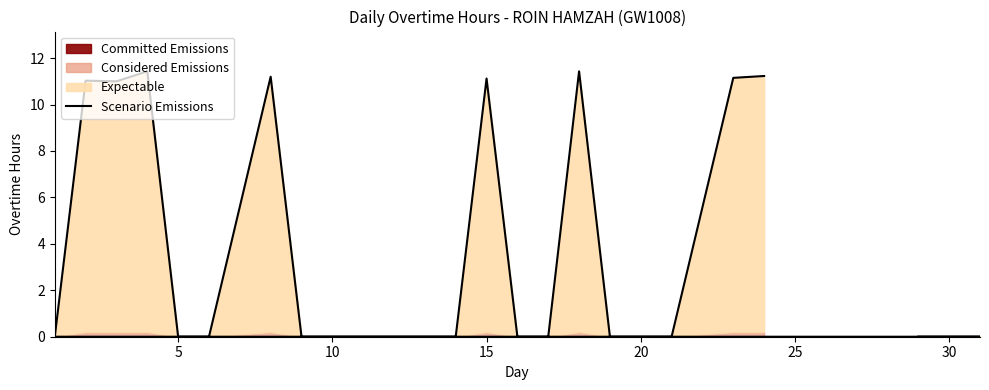

What is the average value?

3.6